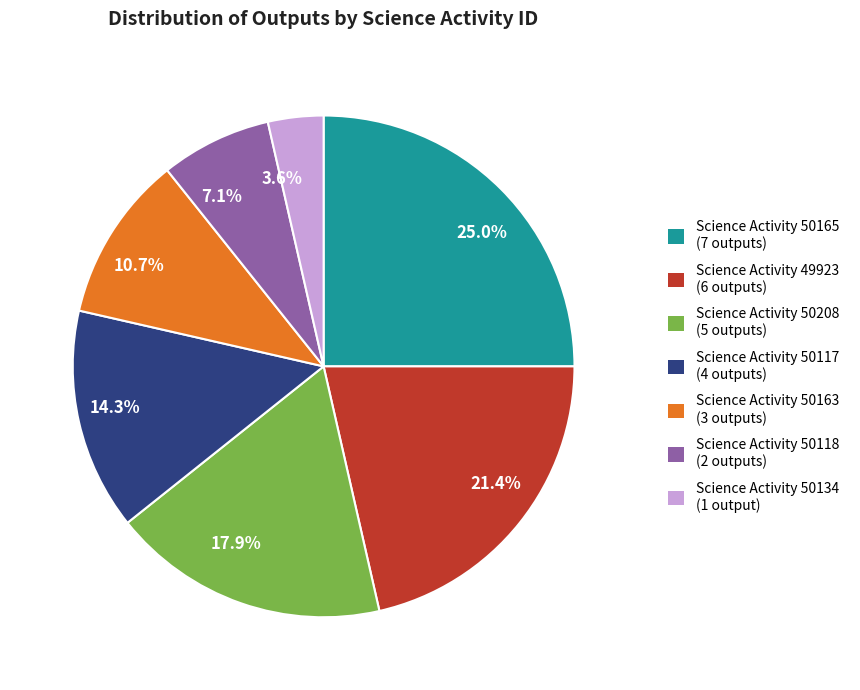

Is there a majority slice in this chart?

No